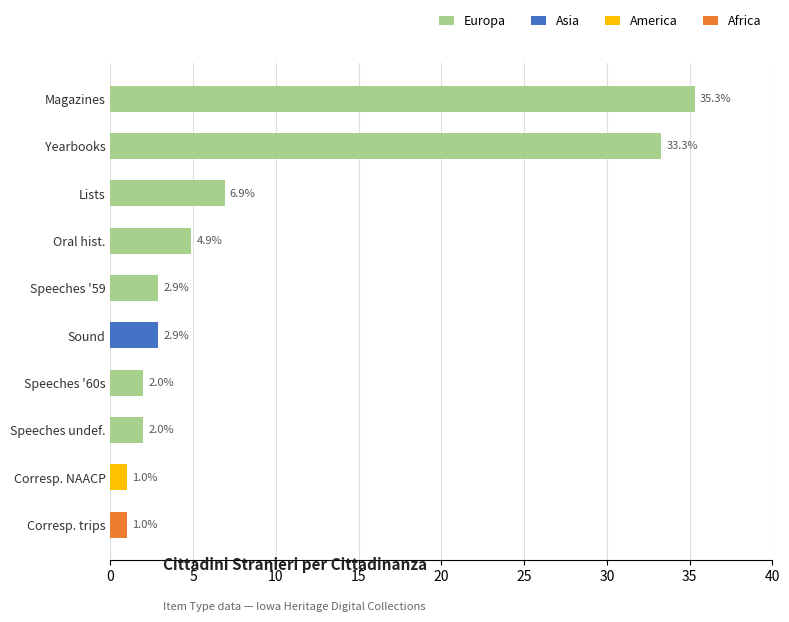

What is the maximum value for Europa?

35.3